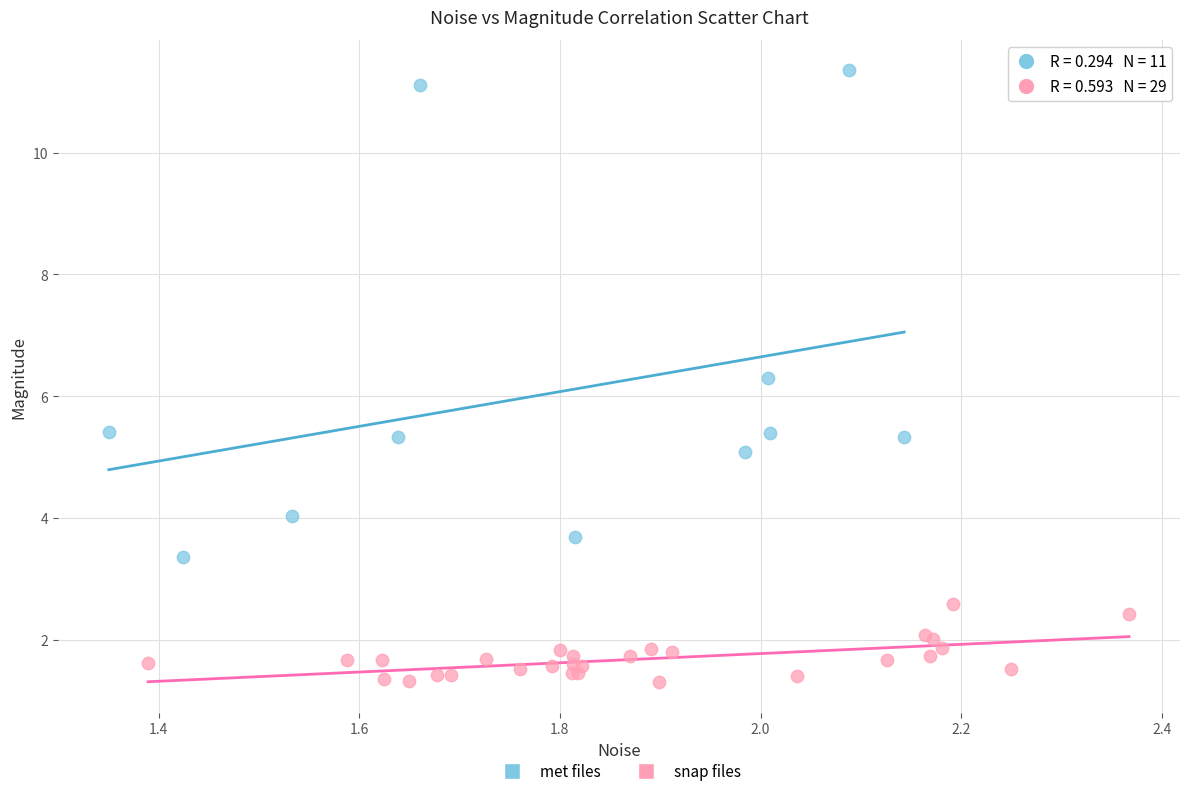

Which series reaches the minimum Y coordinate?

snap files